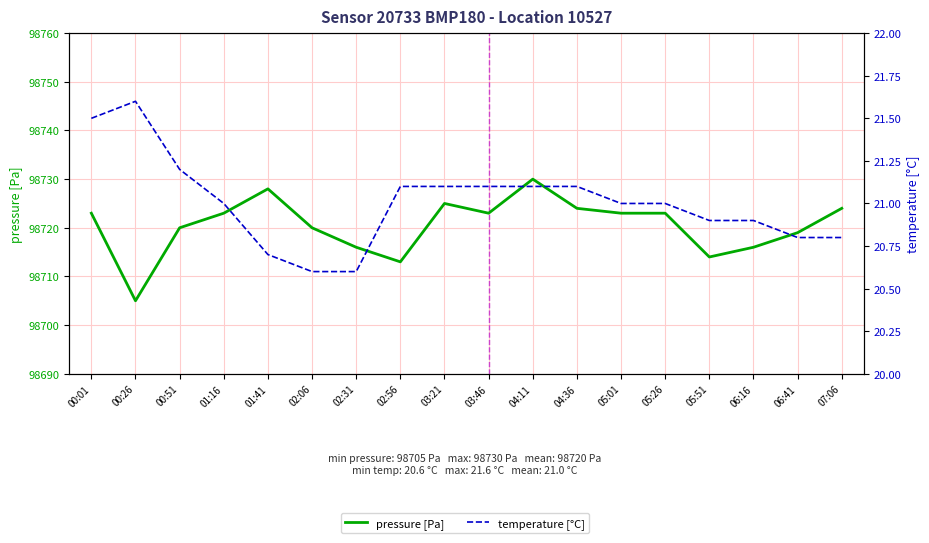

Between 05:01 and 06:41, which is larger?

05:01